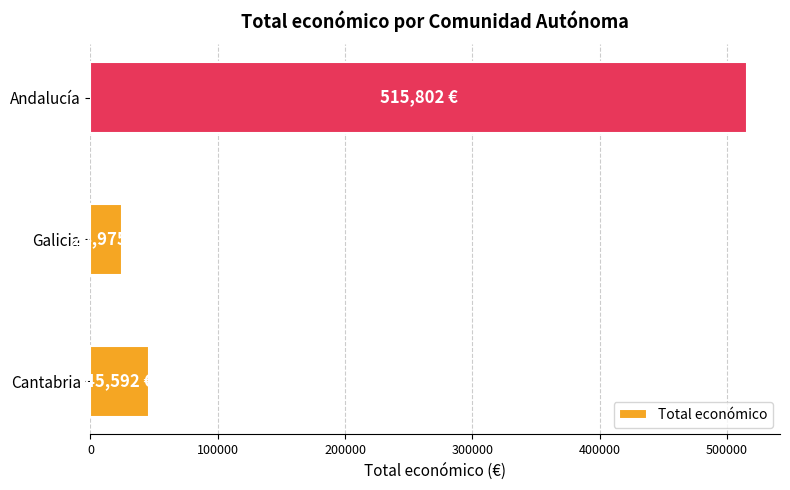

Are the bars grouped side by side (vs. stacked)?

No